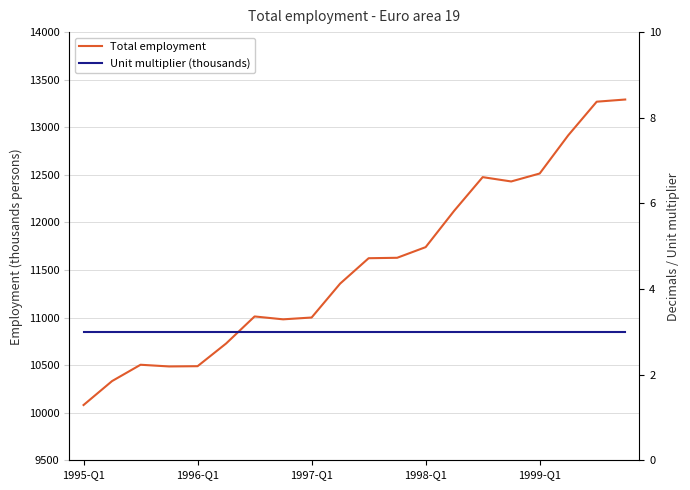

List the series in order of their peak value, highest first.

Total employment, Unit multiplier (thousands)